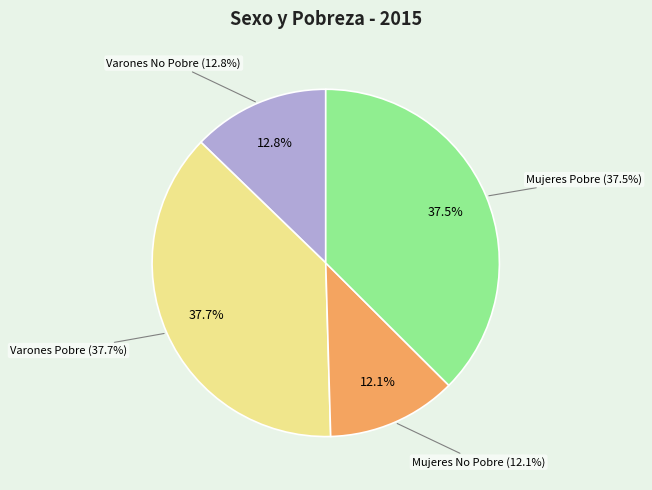

How many slices are in this pie chart?

4